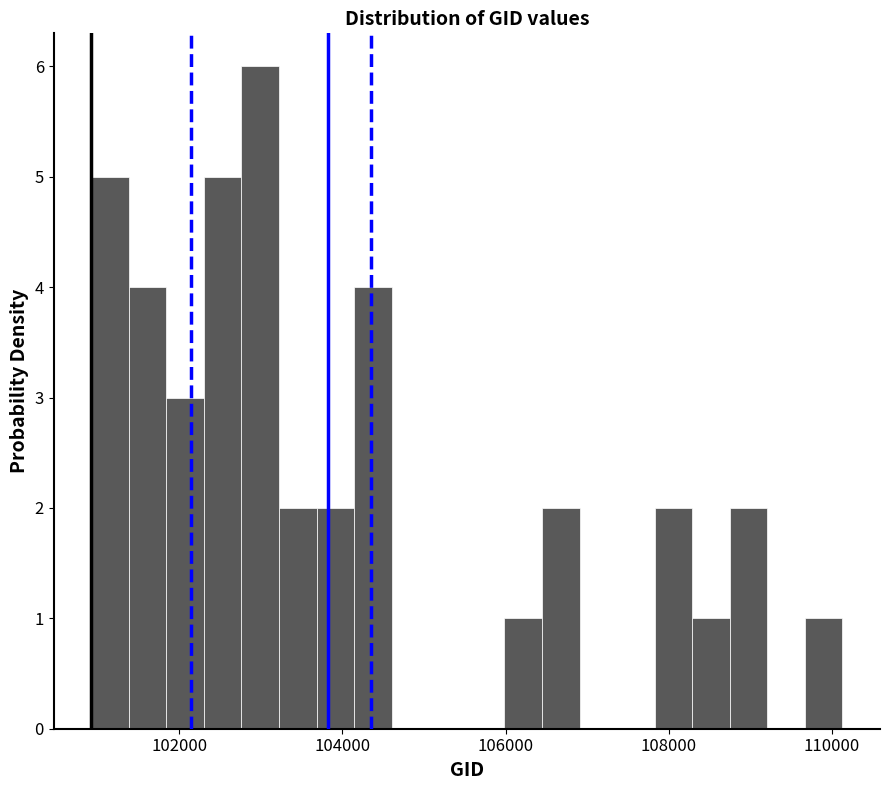

Around what value on the x-axis is the tallest bar? Give the approximate position of its centre, as read against the axis.

103000